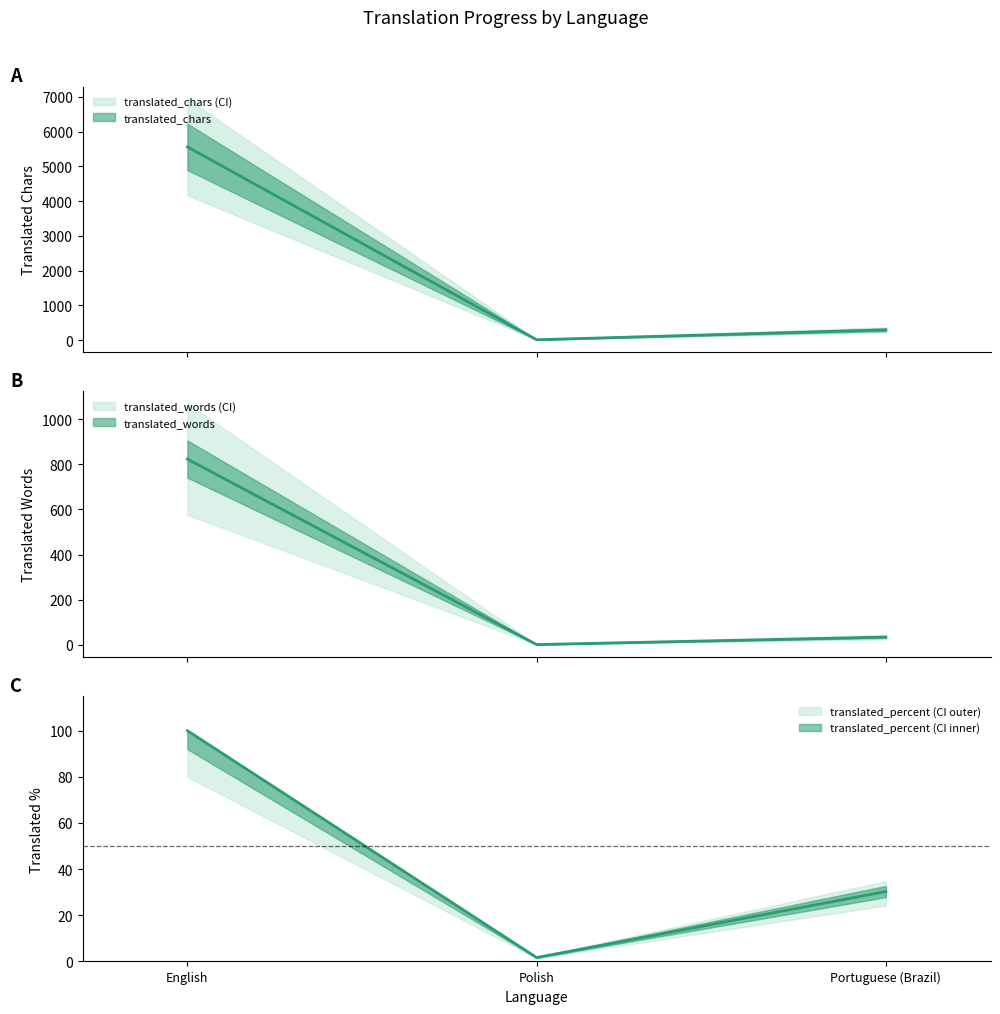

What is the label of the 1st point from the right?

Portuguese (Brazil)